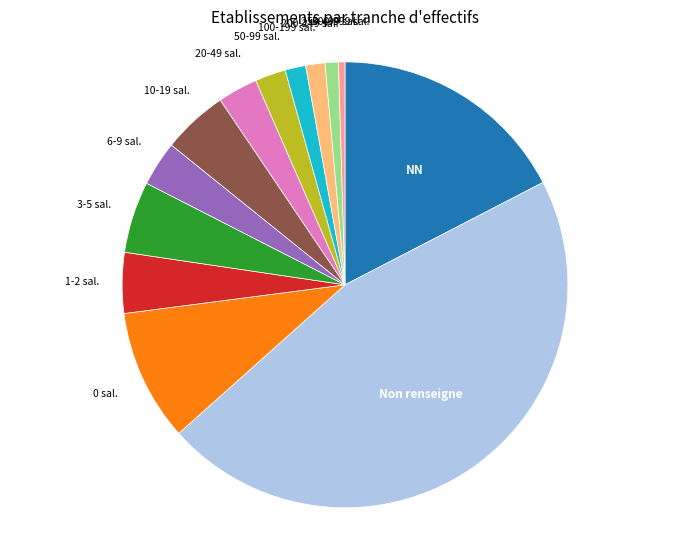

Is it true that 6-9 sal. is 13% of the pie?

False